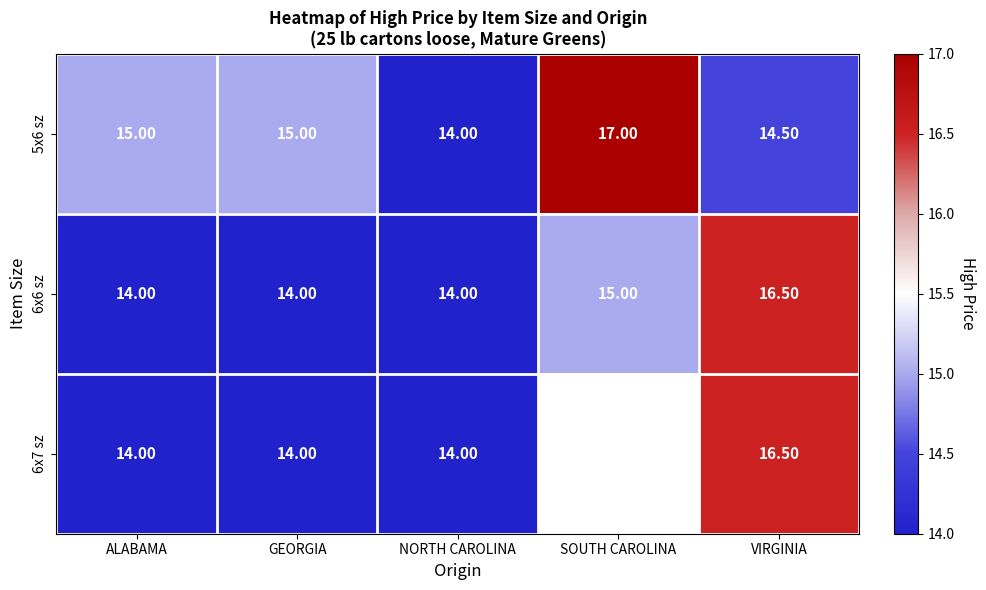

Rank the series at VIRGINIA from highest to lowest value.

6x6 sz, 6x7 sz, 5x6 sz